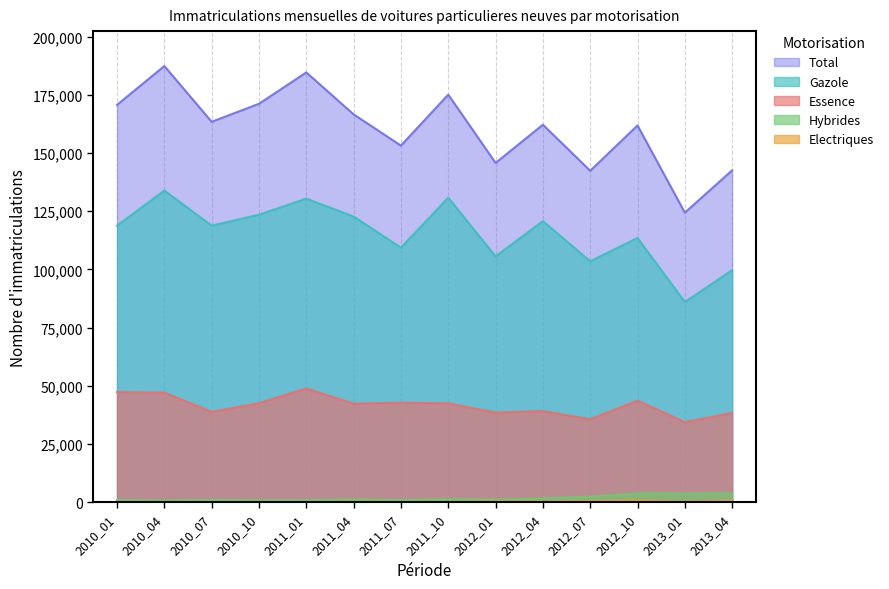

Between 2011_10 and 2012_04, which is larger?

2011_10